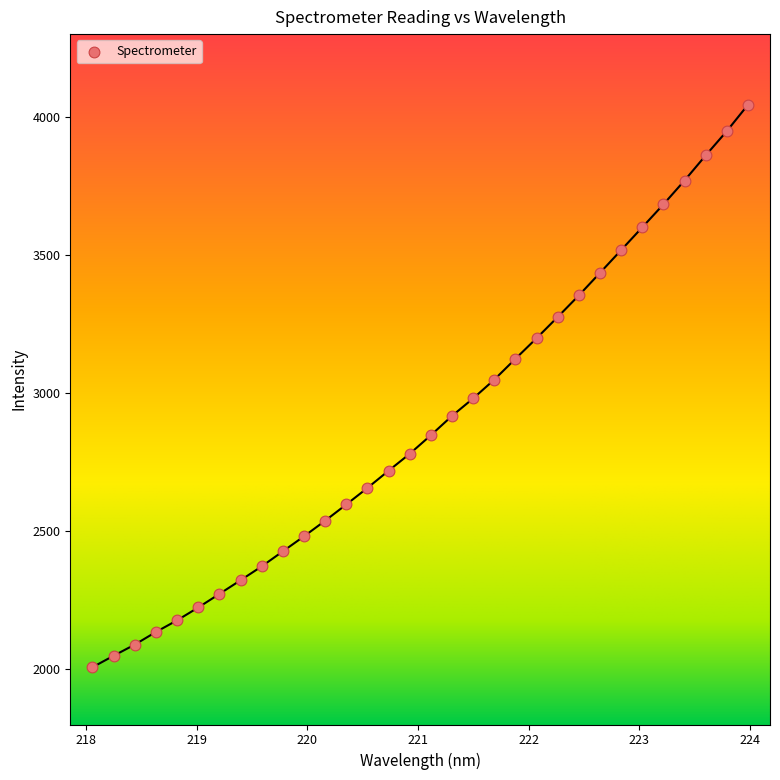

What is the range of X values (max minus min)?

5.9